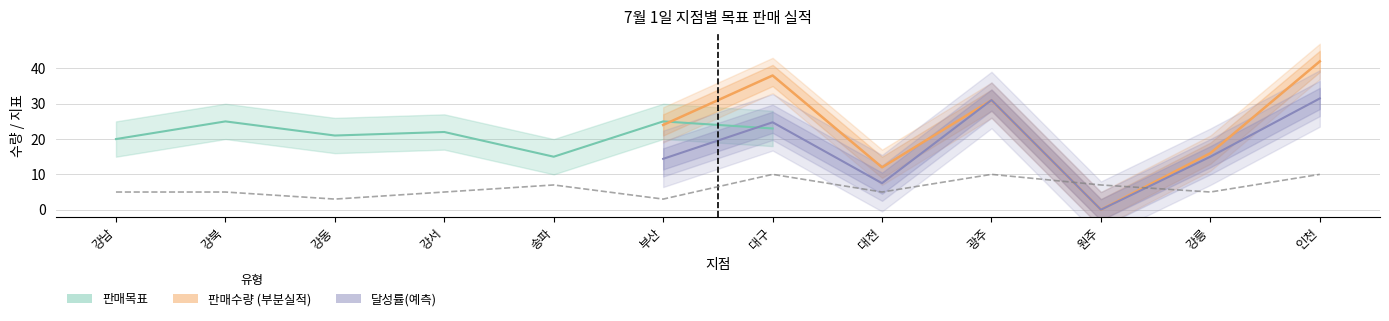

Is the value of 할인율_scaled at 광주 greater than the value of 판매수량 at 인천?

No